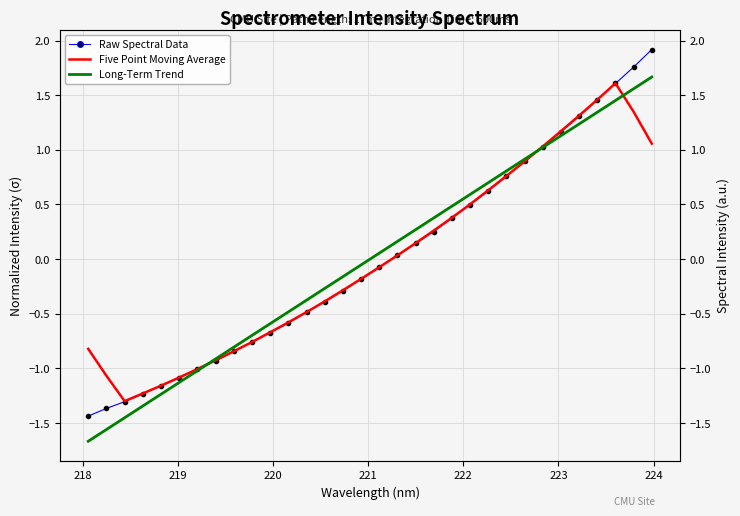

The Long-Term Trend series shows -1.9 at 221. True or false?

False